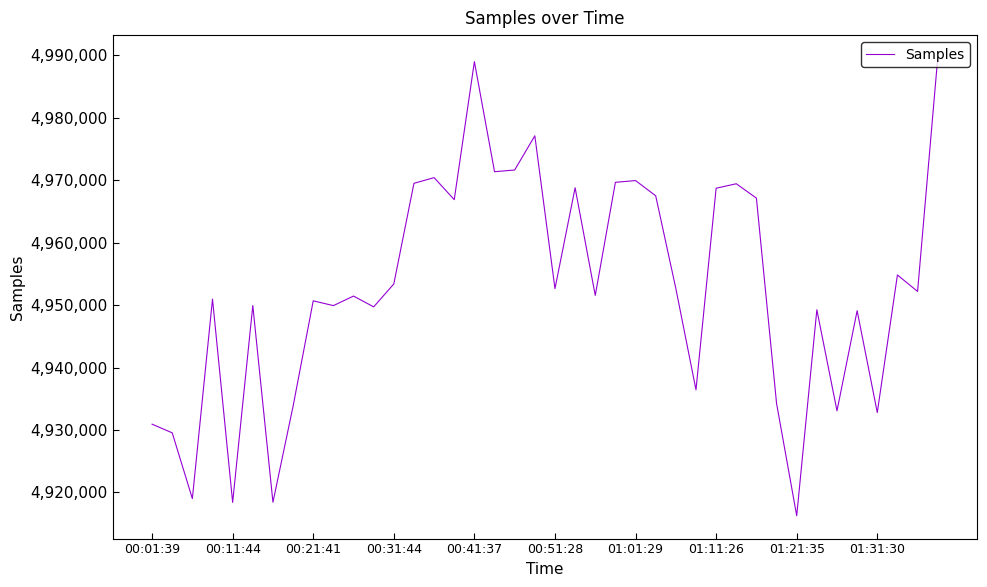

What is the difference between the maximum and minimum values?

73322